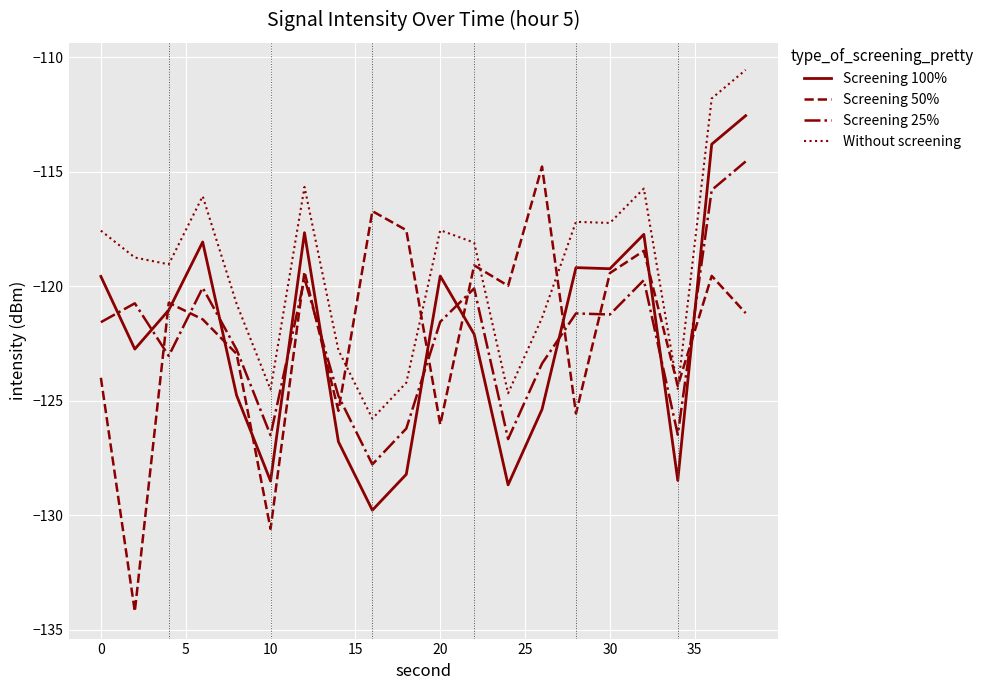

Which series has the widest spread of values?

Screening 50%